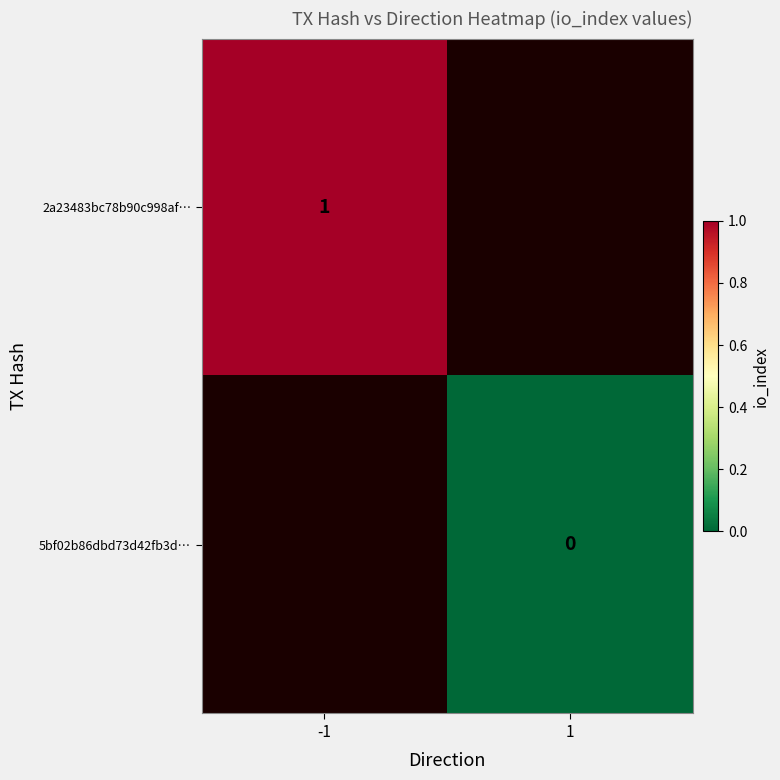

What is the minimum value for 2a23483bc78b90c998af…?

1.0